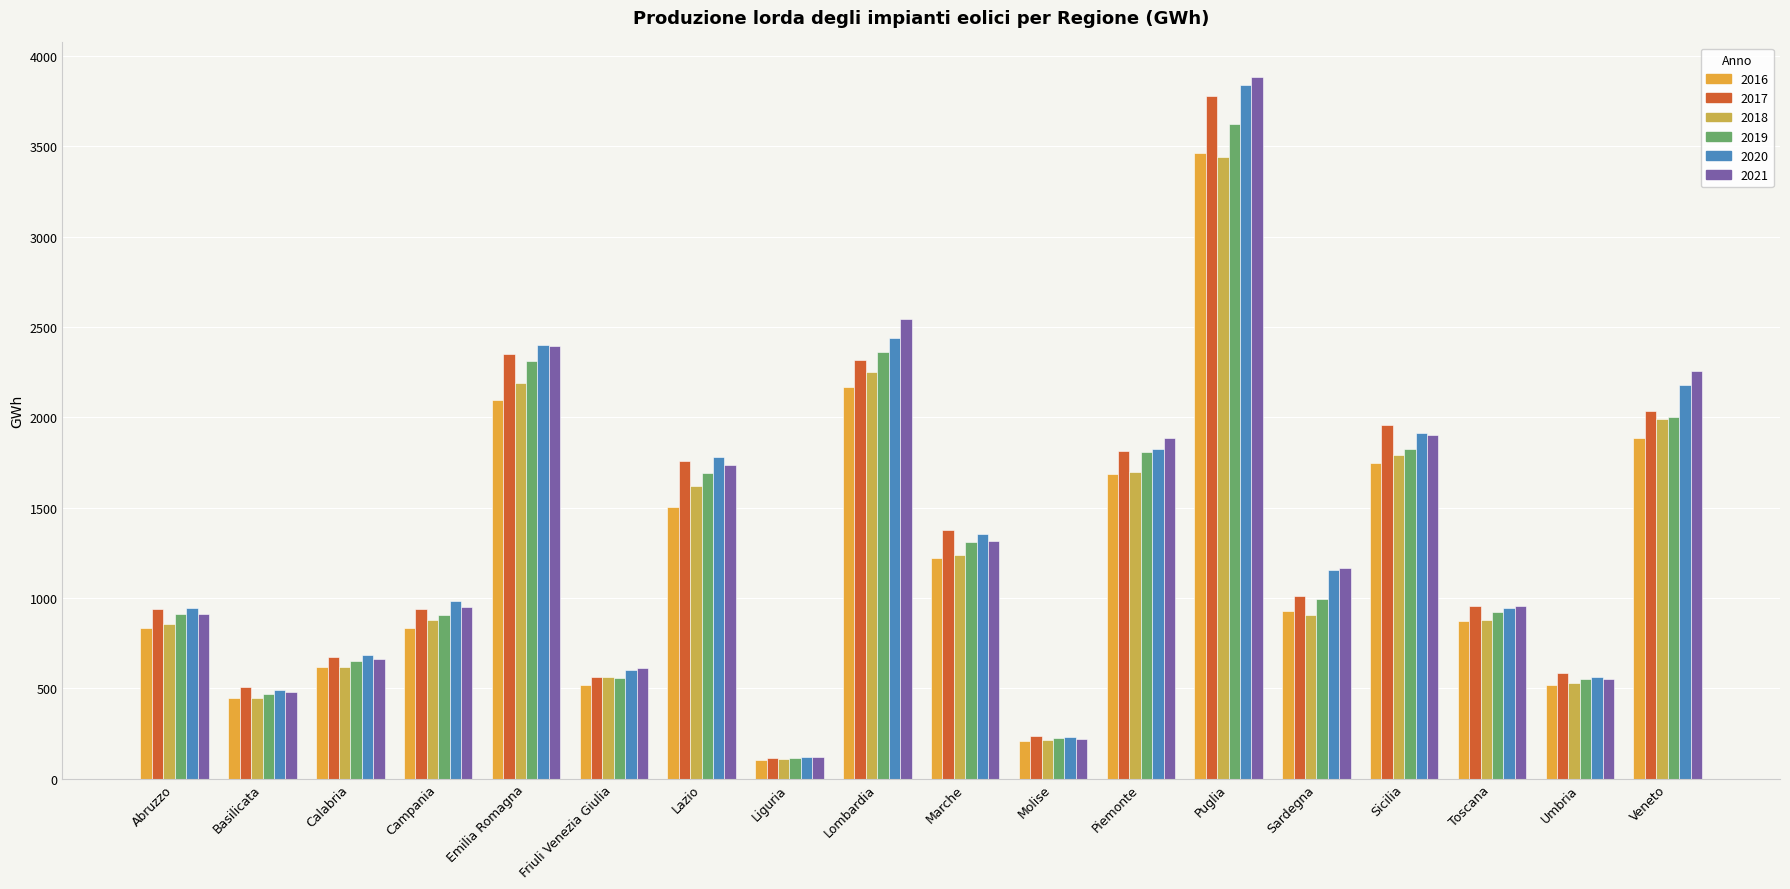

What is the difference between the 2019 values at Marche and Molise?

1087.1